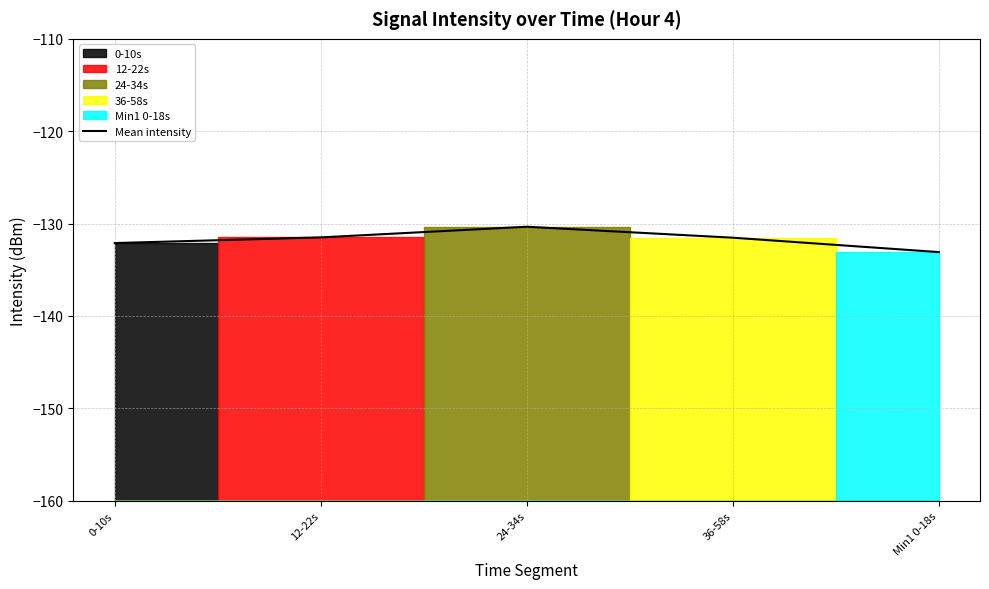

What is the minimum value for Mean intensity?

-133.1